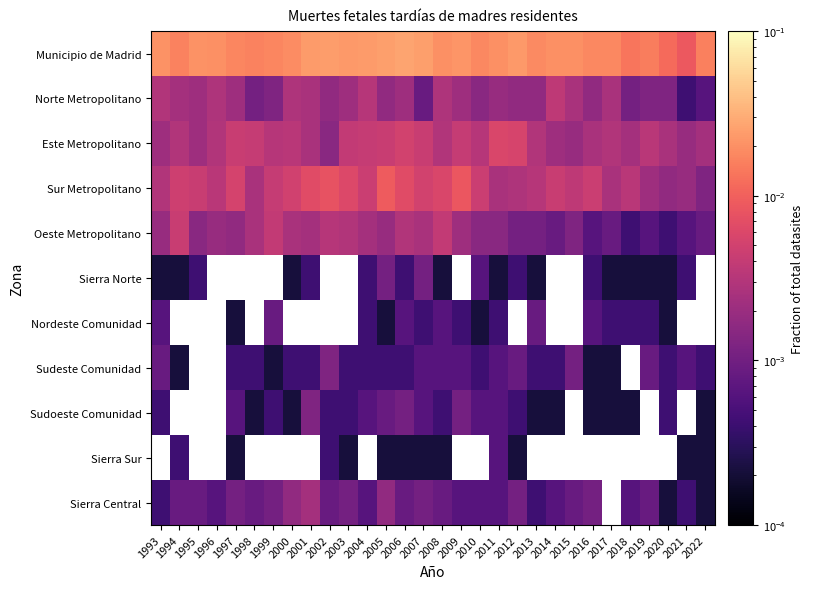

Rank the series by their maximum value, from highest to lowest.

Municipio de Madrid, Sur Metropolitano, Este Metropolitano, Oeste Metropolitano, Norte Metropolitano, Sudeste Comunidad, Sudoeste Comunidad, Sierra Norte, Sierra Sur, Sierra Central, Nordeste Comunidad